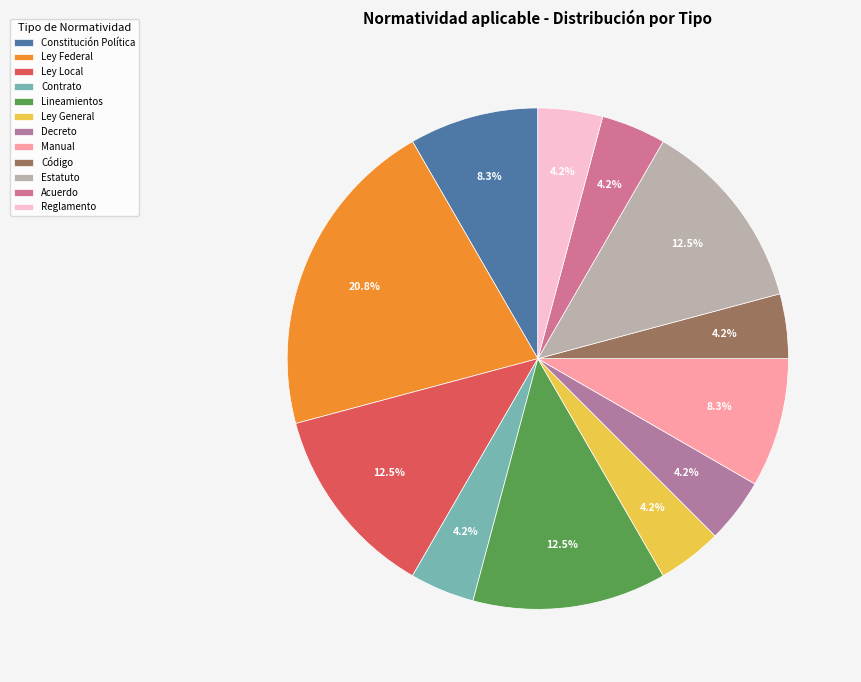

True or false: Ley General accounts for 4% of the total.

True